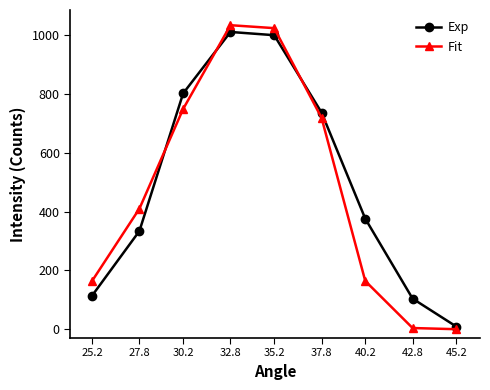

What is the minimum value for Exp?

9